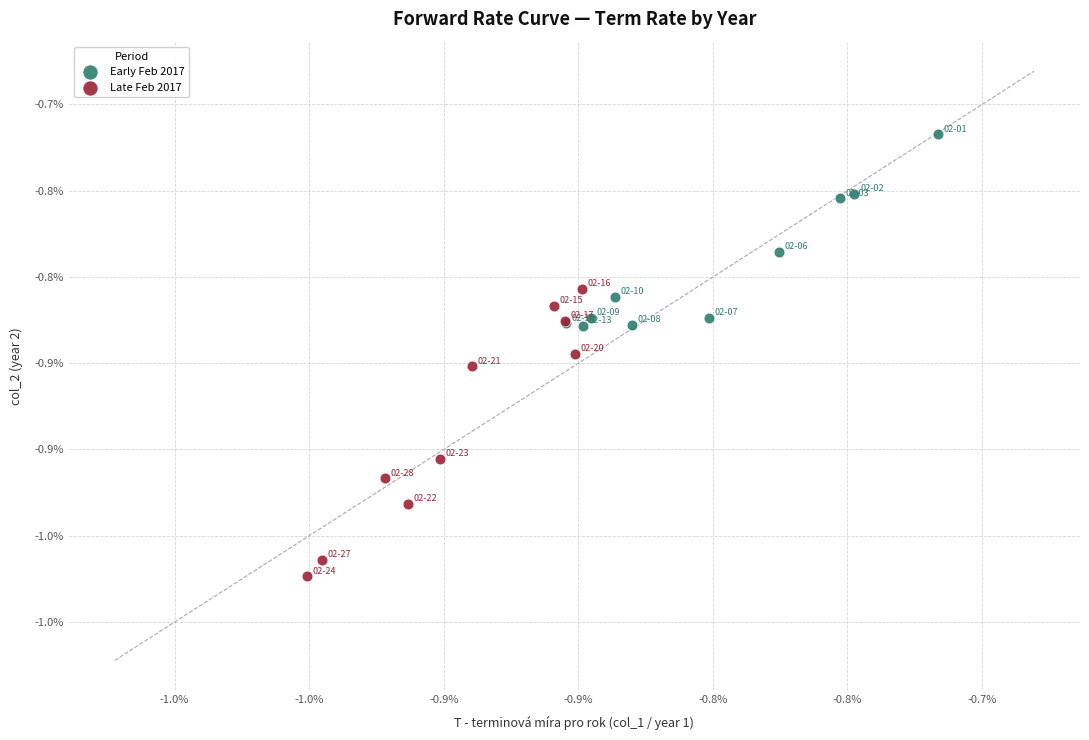

Which series has the widest spread of Y values?

Late Feb 2017